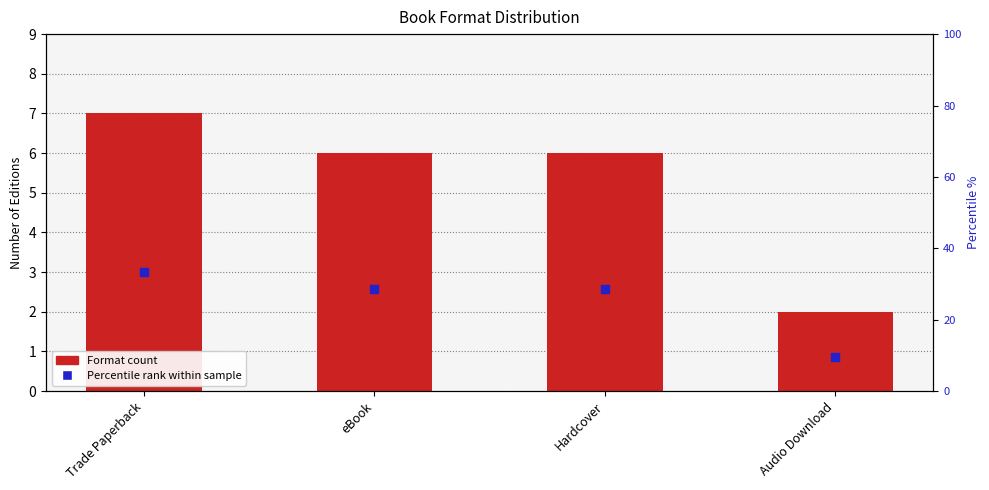

Which series contains the highest Y value?

Percentile rank